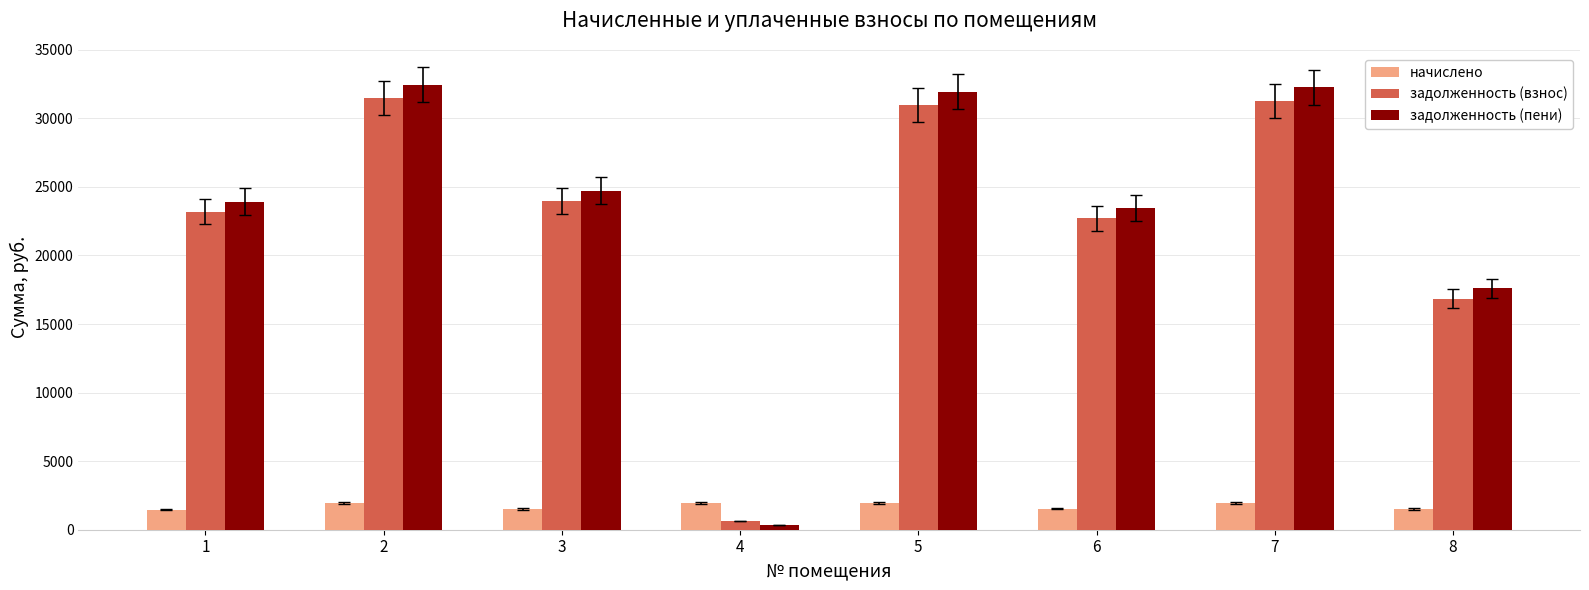

What is the lowest value of the начислено series?

1465.7